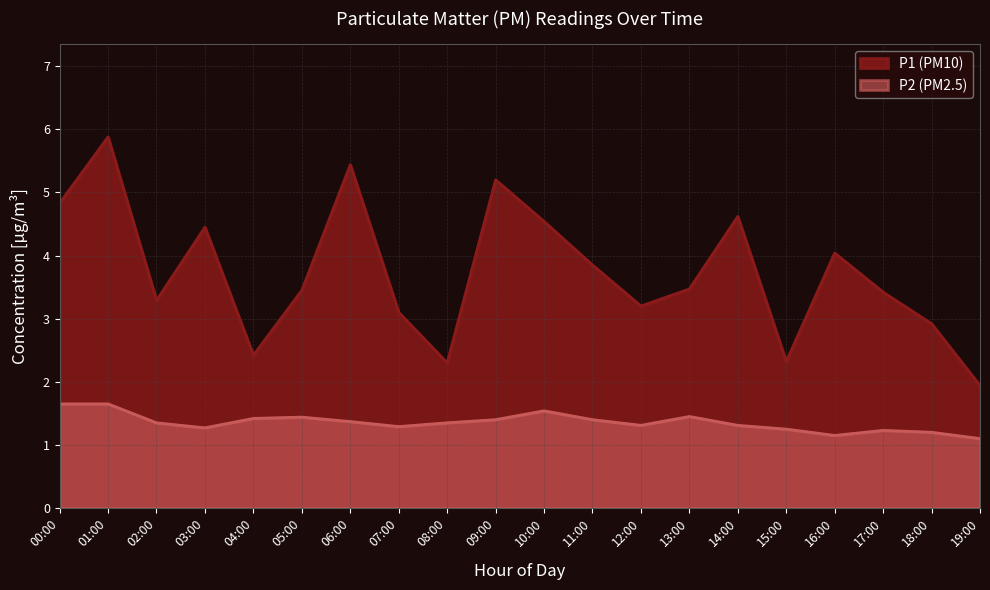

What is the greatest value displayed?

5.9